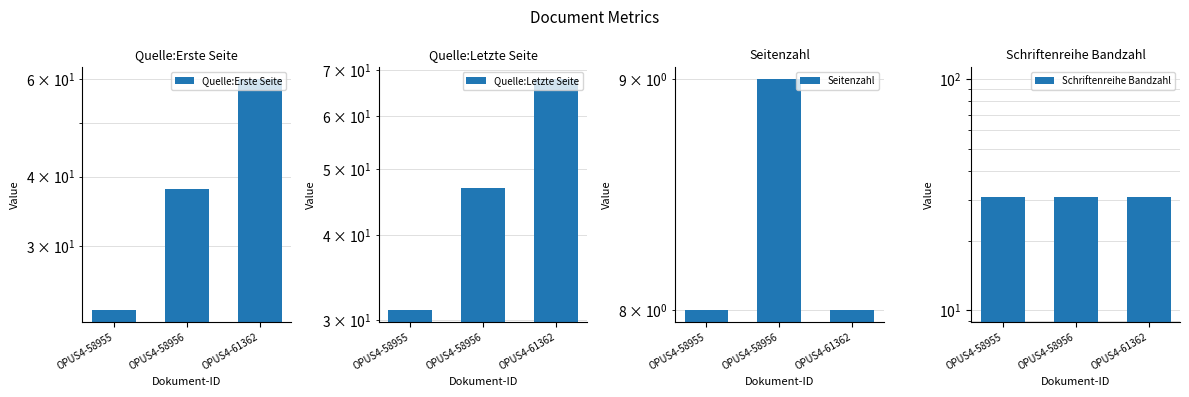

How many bars are there in total?

12